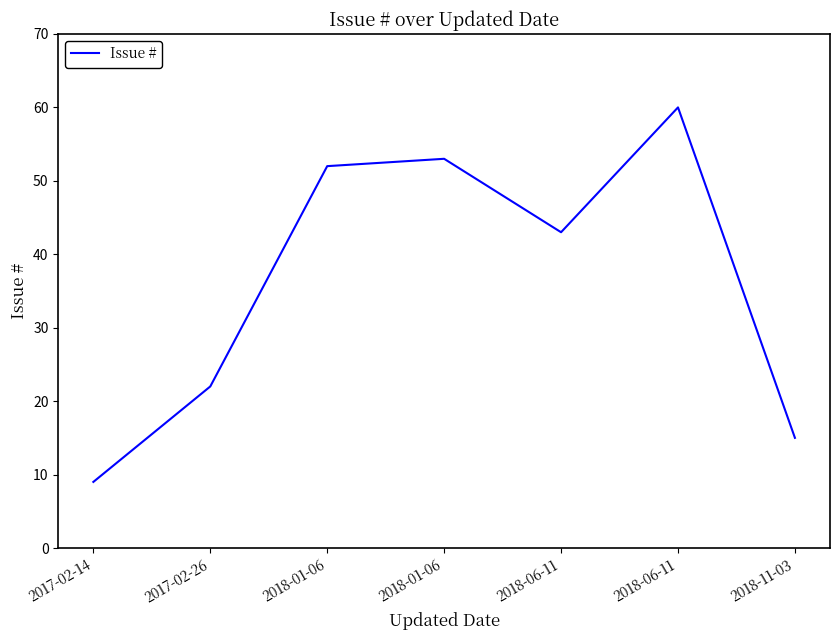

Reading right to left, list all the values displayed in this chart.

2018-11-03=15	2018-06-11=60	2018-06-11=43	2018-01-06=53	2018-01-06=52	2017-02-26=22	2017-02-14=9